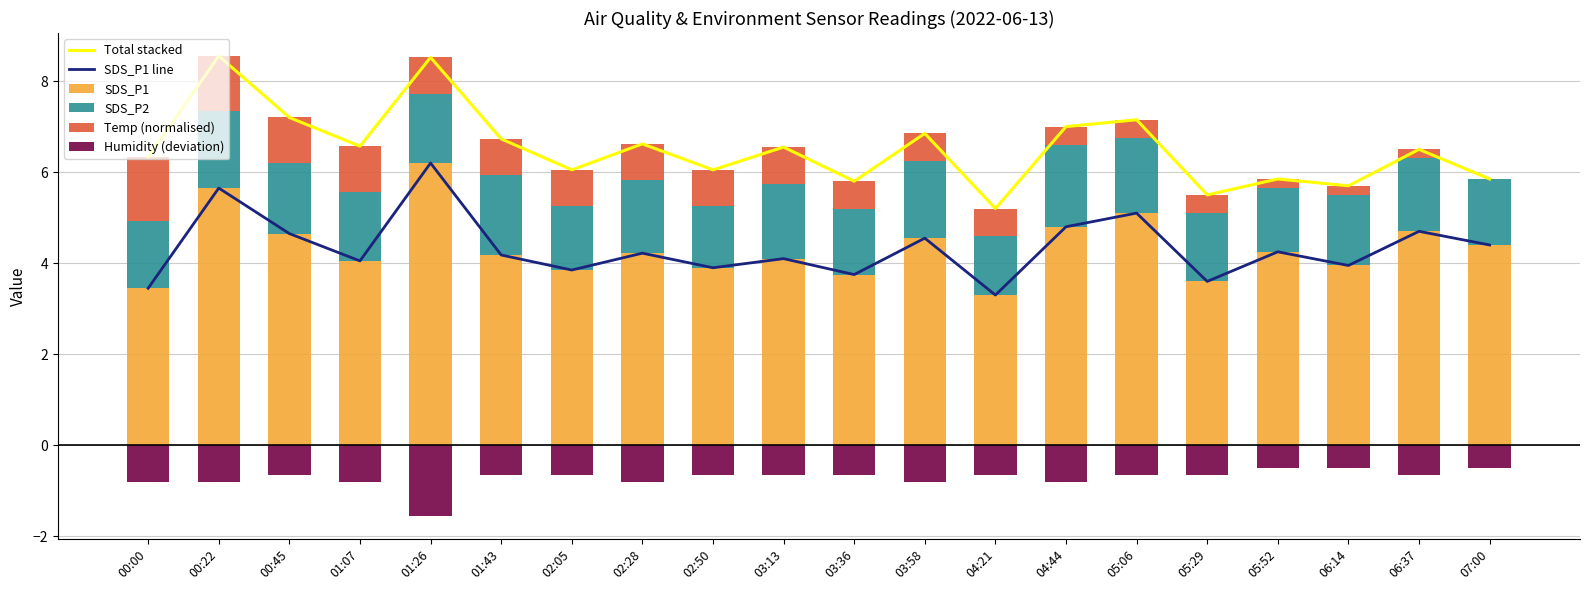

Reading left to right, list all the values displayed in this chart.

Total stacked: 6.3	8.5	7.2	6.6	8.5	6.7	6.0	6.6	6.0	6.5	5.8	6.8	5.2	7.0	7.1	5.5	5.8	5.7	6.5	5.9
SDS_P1 line: 3.5	5.7	4.7	4.0	6.2	4.2	3.9	4.2	3.9	4.1	3.8	4.5	3.3	4.8	5.1	3.6	4.2	4.0	4.7	4.4
SDS_P1: 3.5	5.7	4.7	4.0	6.2	4.2	3.9	4.2	3.9	4.1	3.8	4.5	3.3	4.8	5.1	3.6	4.2	4.0	4.7	4.4
SDS_P2: 1.5	1.7	1.5	1.5	1.5	1.8	1.4	1.6	1.4	1.6	1.5	1.7	1.3	1.8	1.6	1.5	1.4	1.5	1.6	1.5
Temp (normalised): 1.4	1.2	1.0	1.0	0.8	0.8	0.8	0.8	0.8	0.8	0.6	0.6	0.6	0.4	0.4	0.4	0.2	0.2	0.2	0.0
Humidity (deviation): -0.8	-0.8	-0.6	-0.8	-1.5	-0.6	-0.6	-0.8	-0.6	-0.6	-0.6	-0.8	-0.6	-0.8	-0.6	-0.6	-0.5	-0.5	-0.6	-0.5